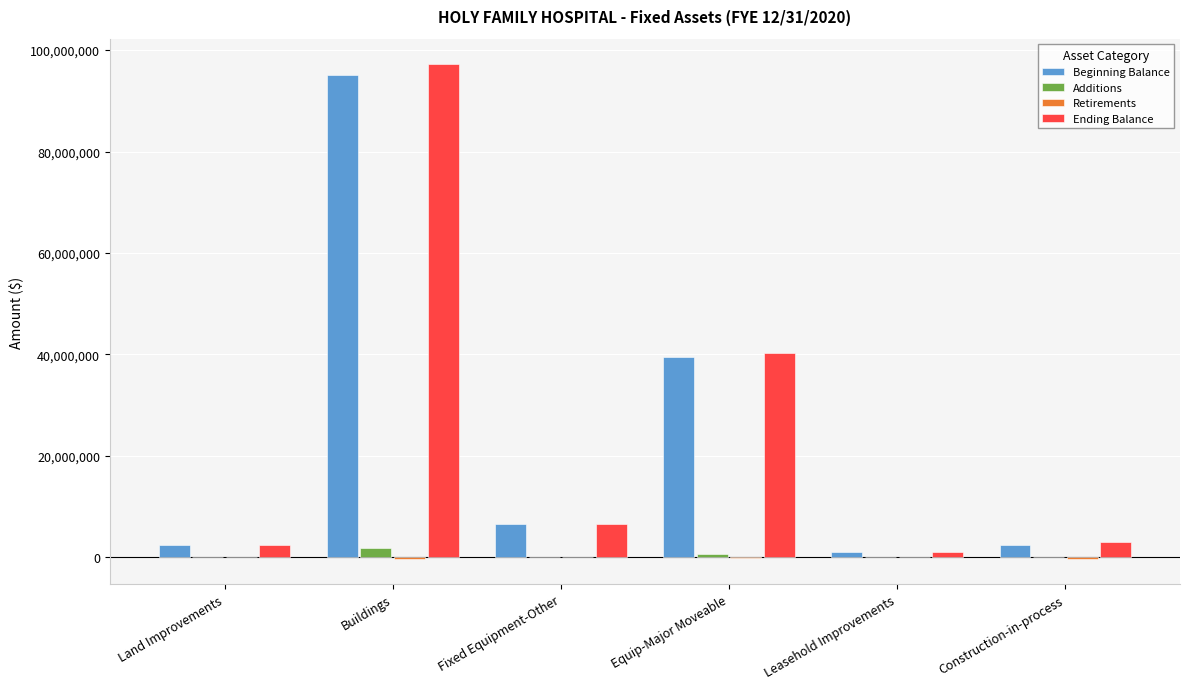

Is the value of Additions at Buildings greater than the value of Ending Balance at Equip-Major Moveable?

No